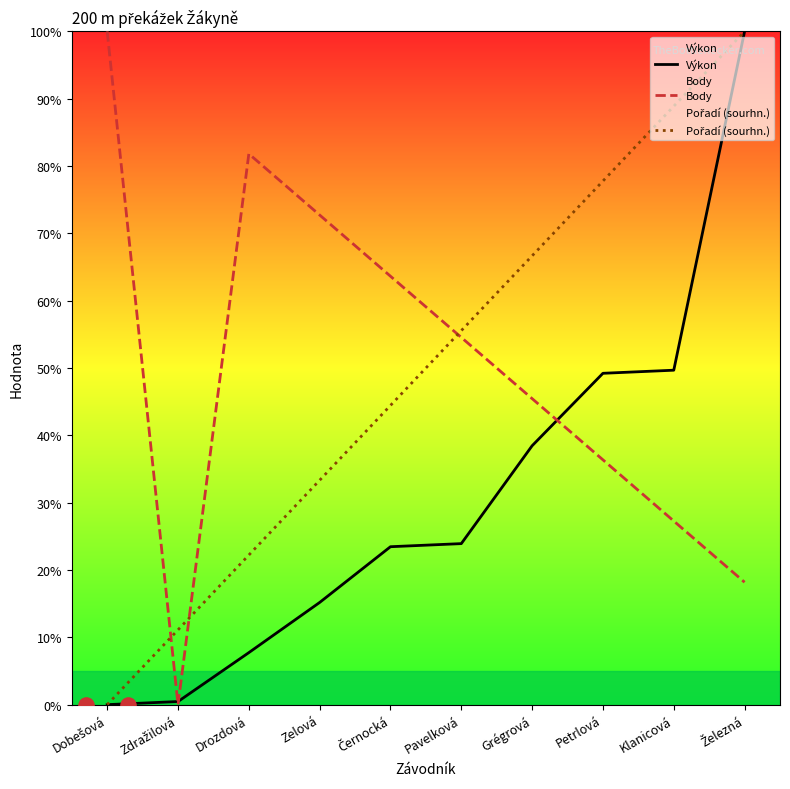

What is the total value across all series at Černocká?

131.5